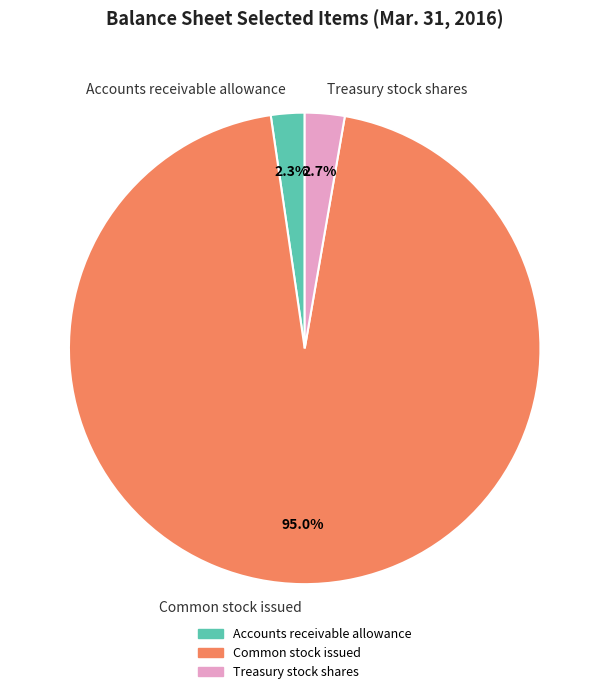

What percentage is the Accounts receivable allowance slice, to the nearest percent?

2%